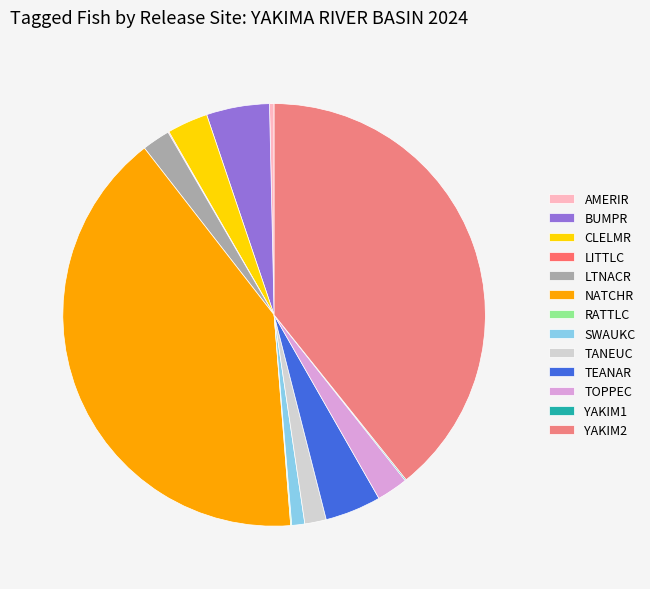

What is the largest slice in the pie chart?

NATCHR